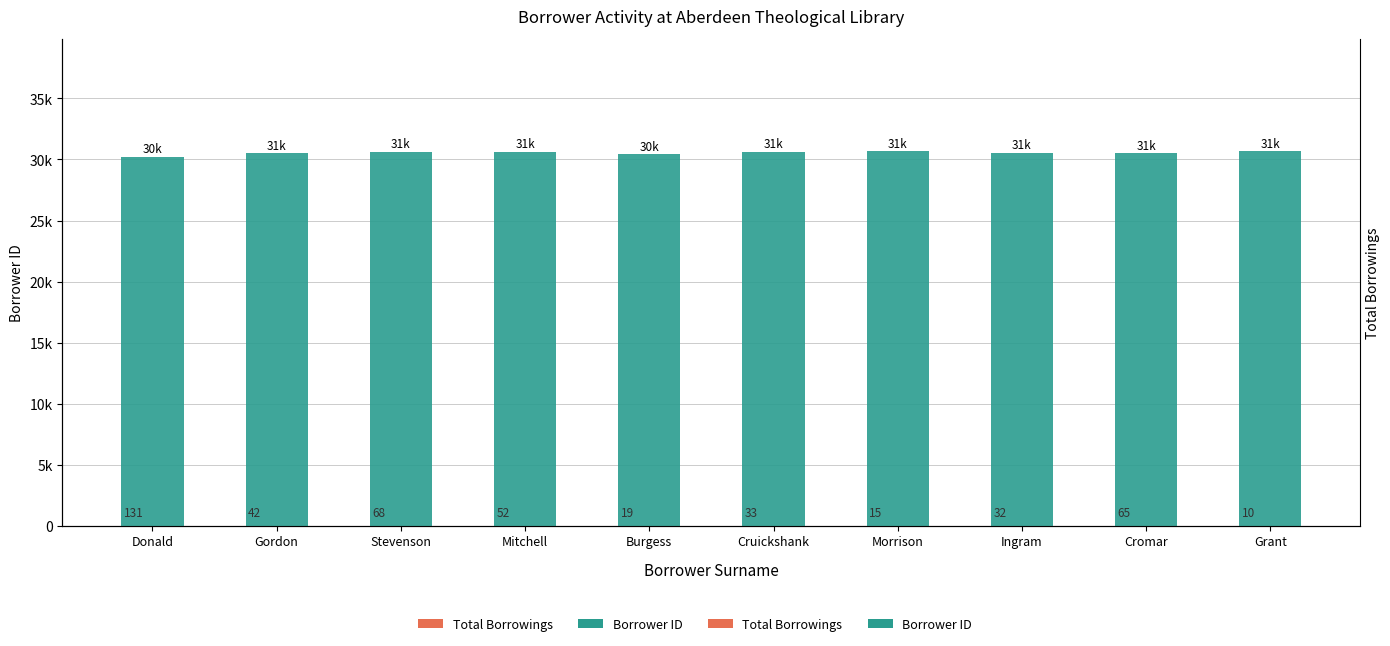

What is the average value of the Borrower ID series?

30550